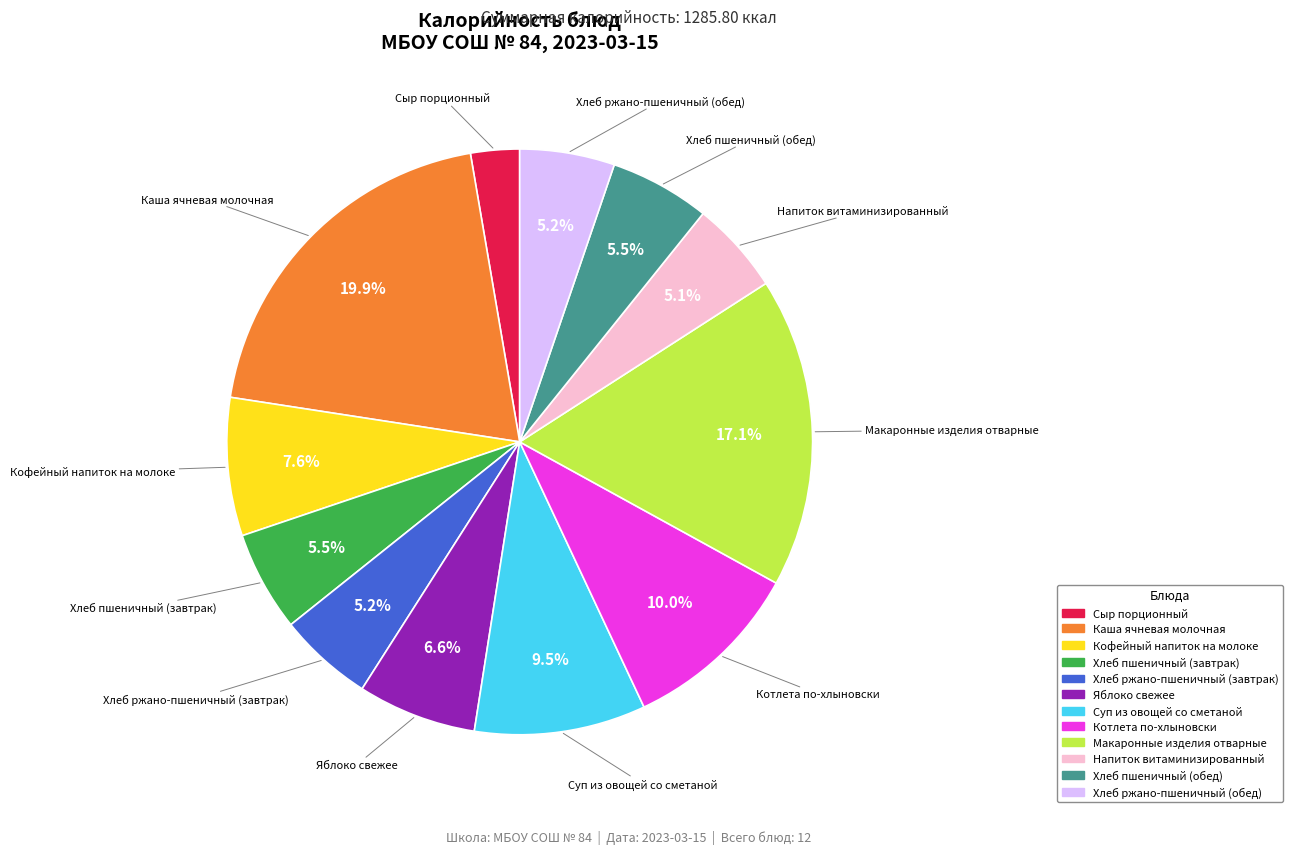

Does Макаронные изделия отварные represent more than half of the total?

No